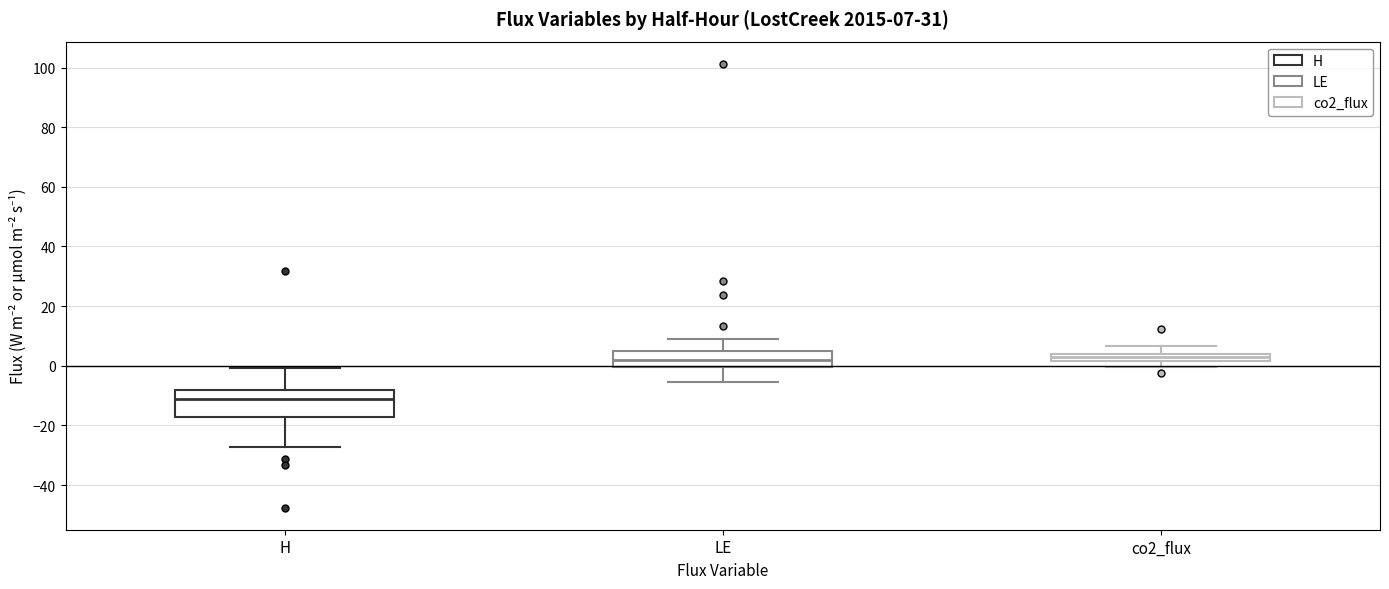

Comparing the boxes themselves (not the whiskers), which one is the tallest?

H